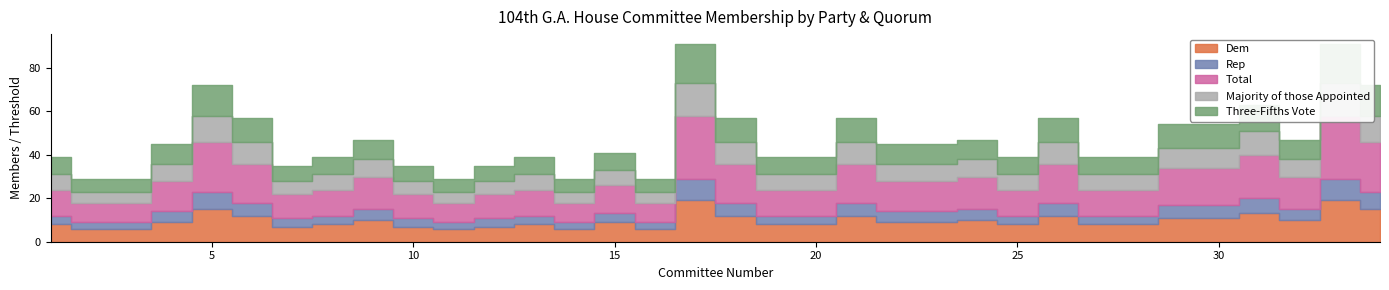

Which category has the highest value in the Dem series?

17